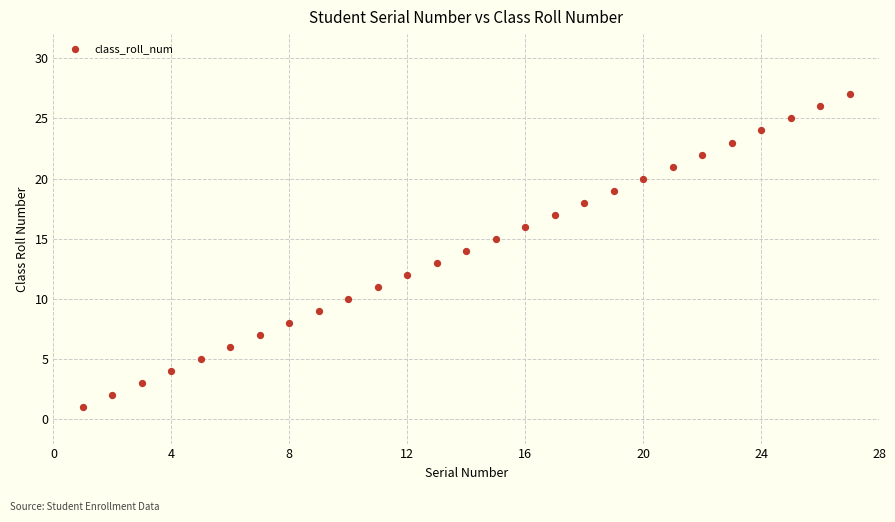

What is the range of X values (max minus min)?

26